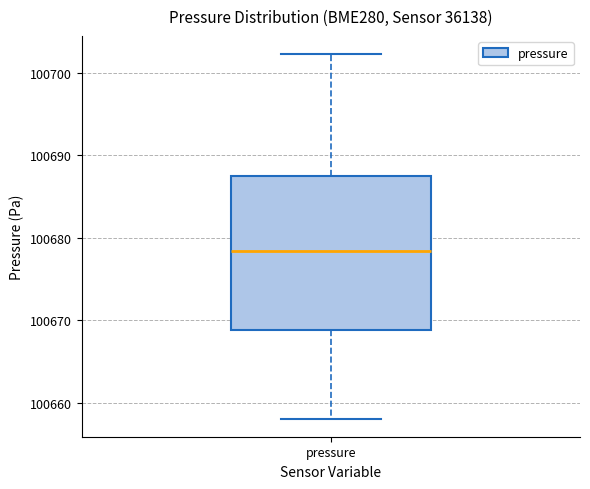

Read this box plot against the y-axis: the position of the median line, the range covered by the box, and the ends of both whiskers. The values are not printed on the chart, so give them approximately, as read against the axis.

median 100678, box 100669 to 100687, whiskers 100658 to 100702